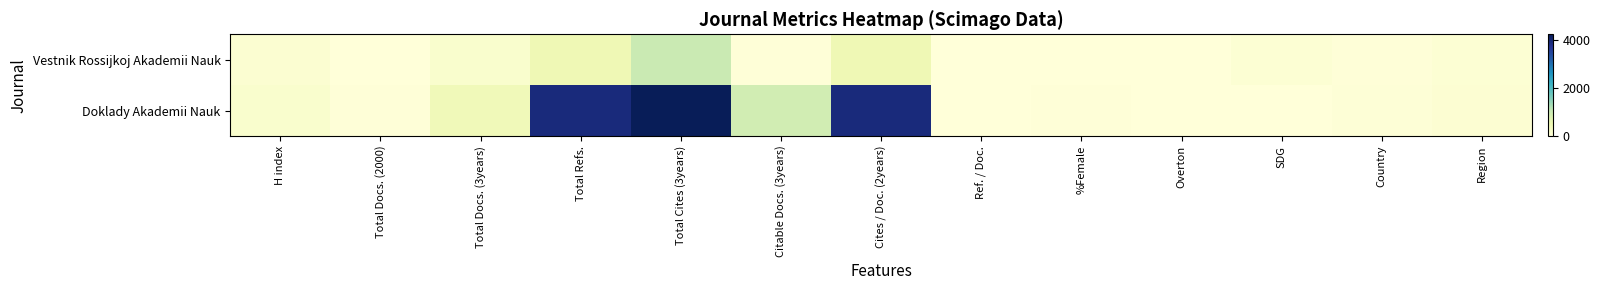

What is the spread (max minus min) of values at Country?

4